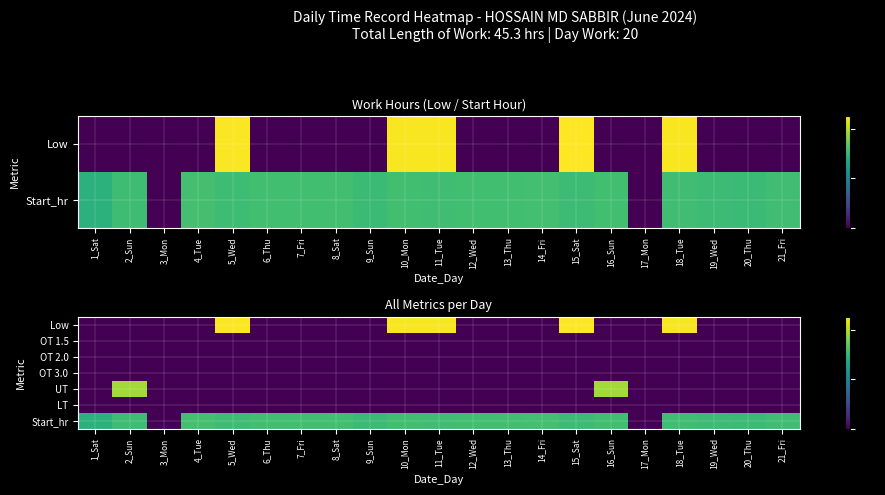

What is the difference between the highest and lowest values at 15_Sat?

11.3